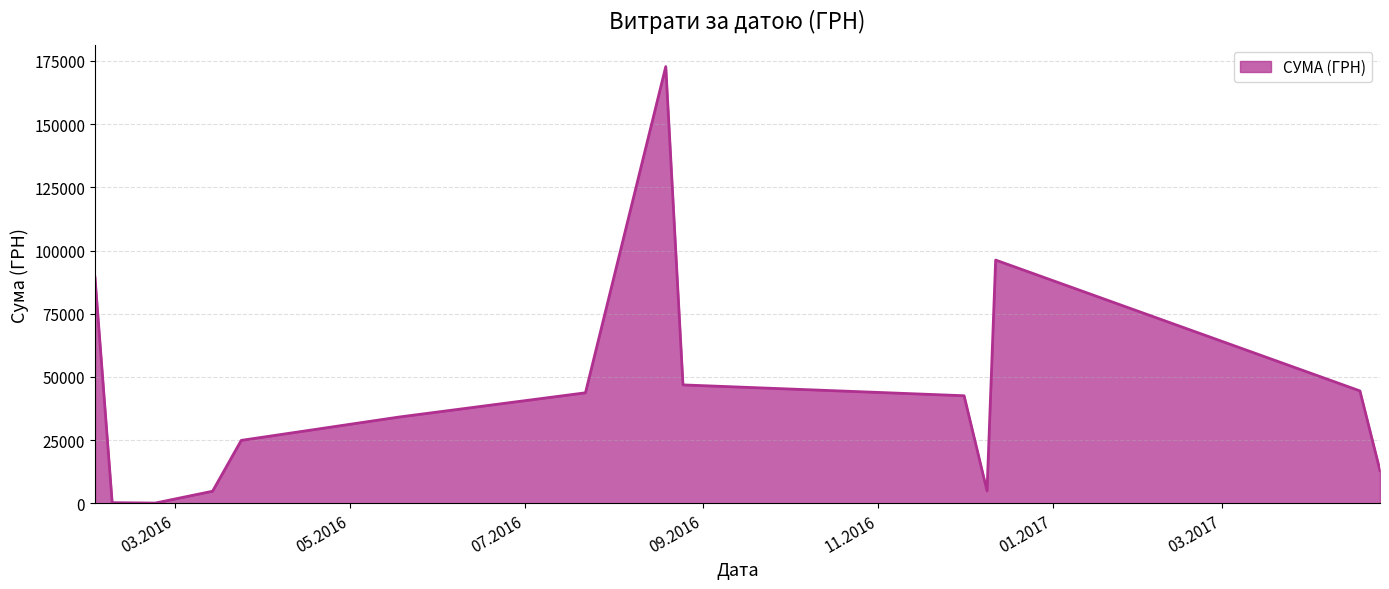

What is the difference between the maximum and minimum values?

172583.8